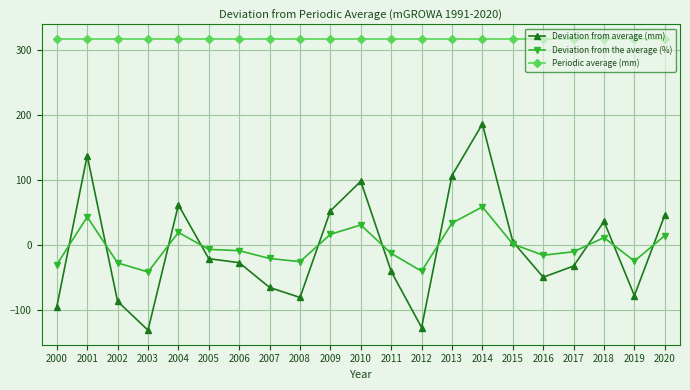

True or false: Periodic average (mm) and Deviation from average (mm) cross at least once.

False